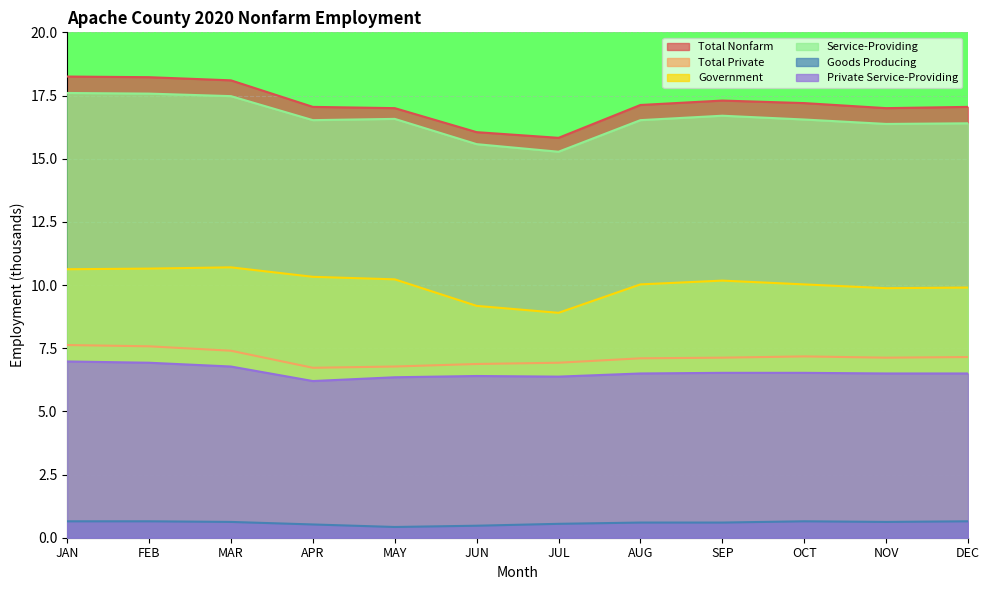

At which category is the sum across all series the highest?

JAN